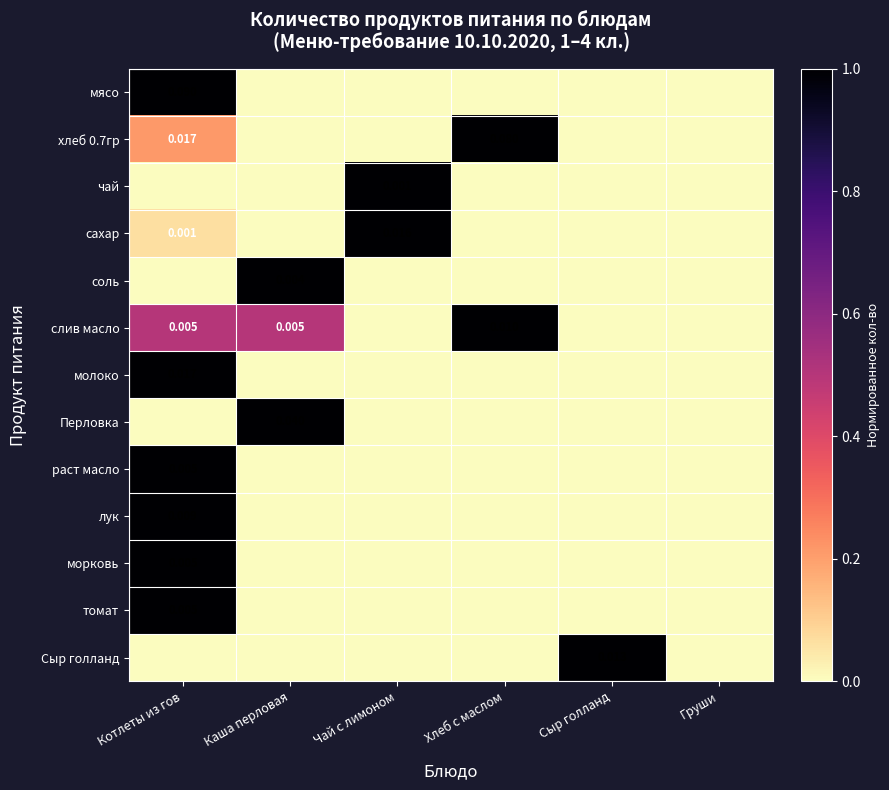

At Груши, list the series in order from largest to smallest.

мясо, хлеб 0.7гр, чай, сахар, соль, слив масло, молоко, Перловка, раст масло, лук, морковь, томат, Сыр голланд